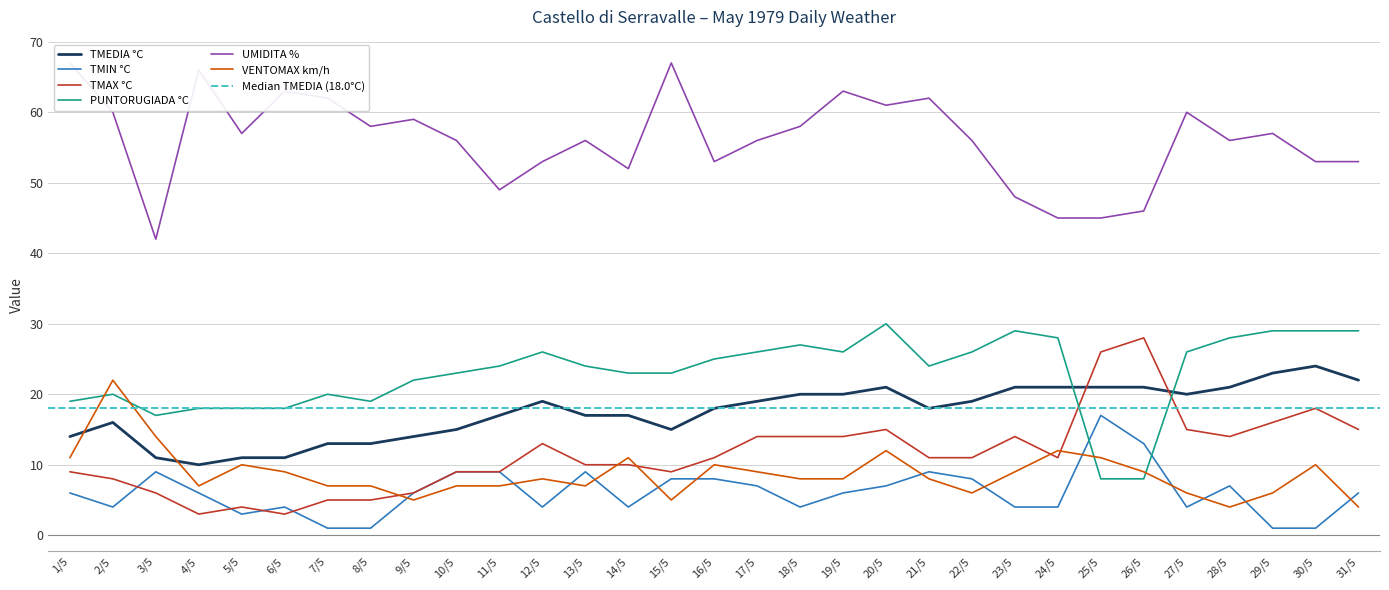

At which label is VENTOMAX km/h closest to 13?

3/5